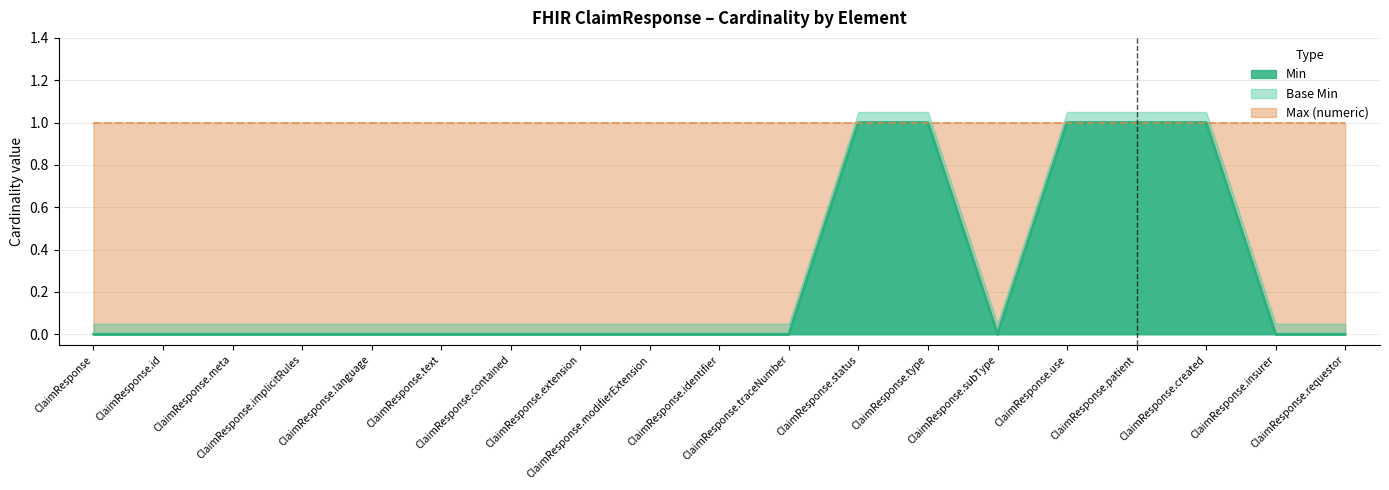

True or false: Max (numeric) and Base Min cross at least once.

False